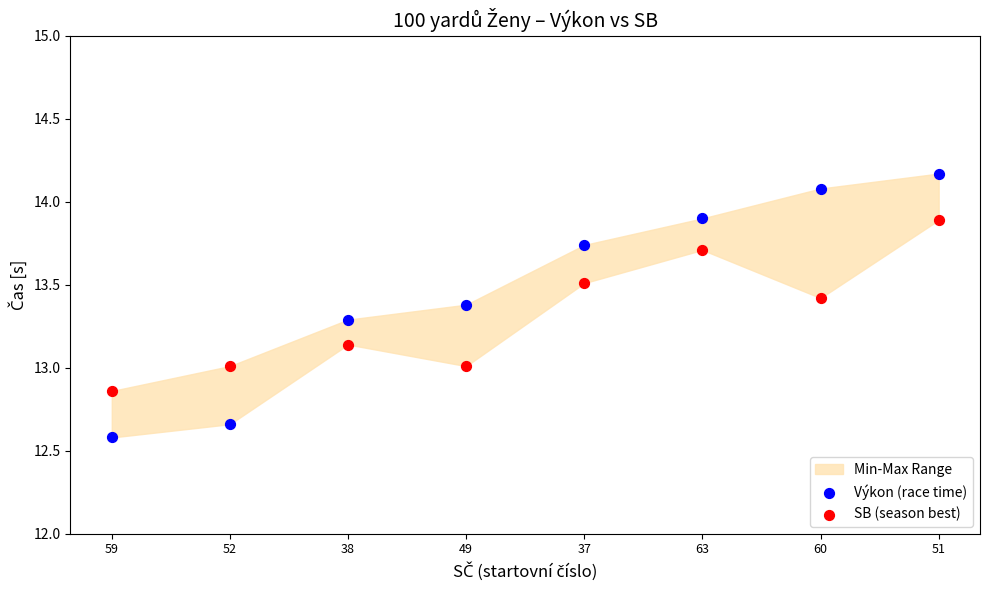

Across all data points, what is the range of Y values (max minus min)?

1.6